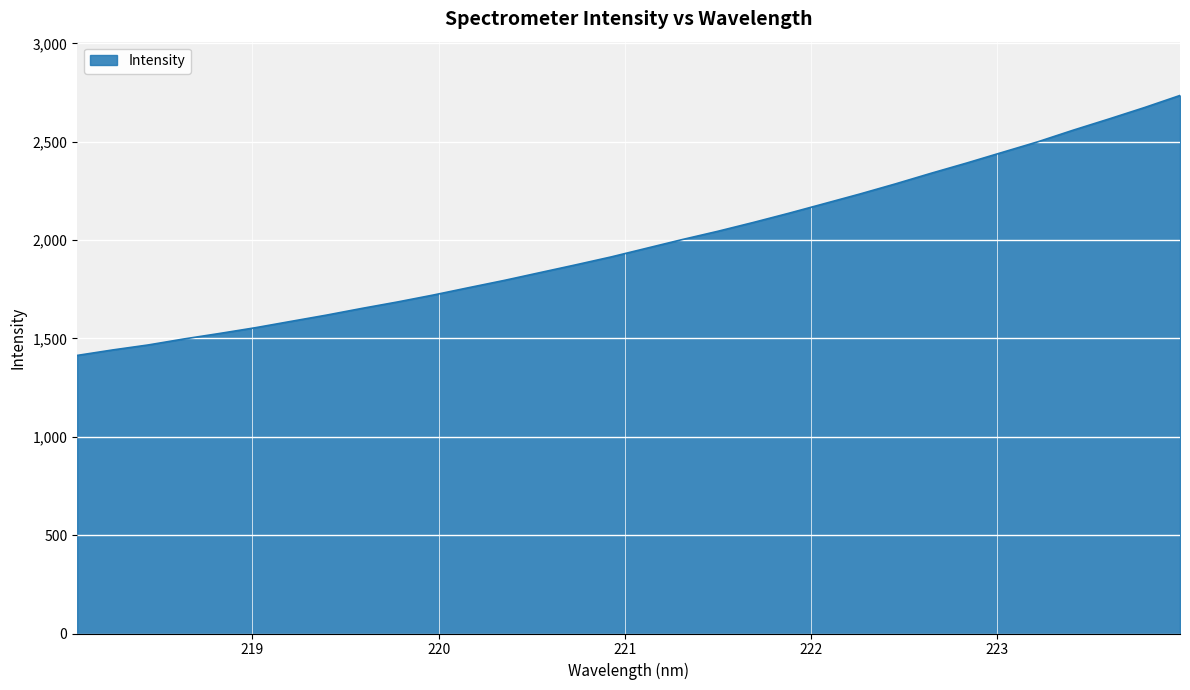

What is the smallest value displayed?

1413.8